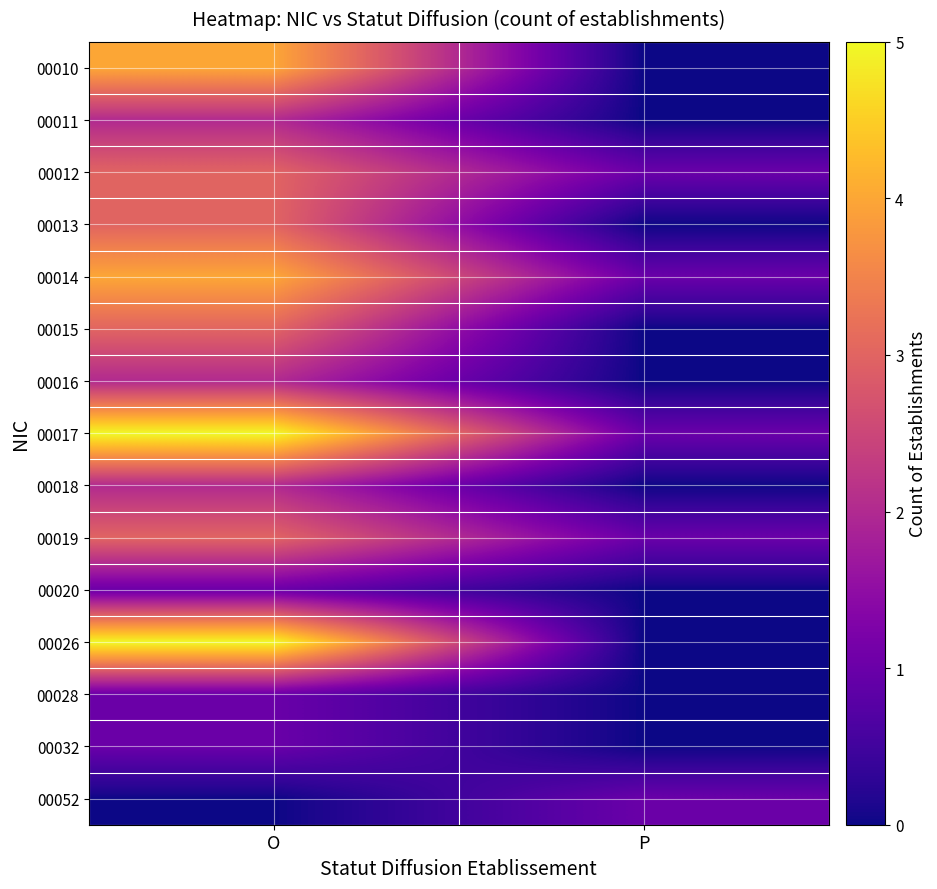

Which label corresponds to the largest value in the chart?

O